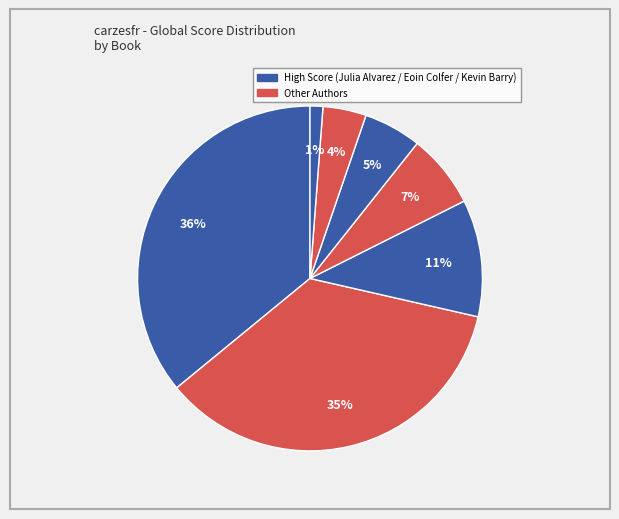

Is there a majority slice in this chart?

No